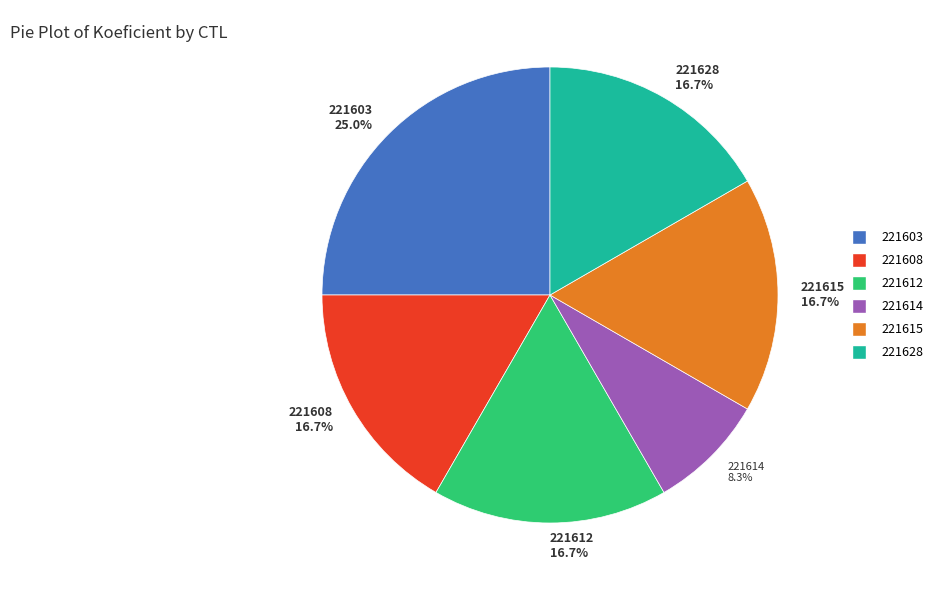

How many slices are in this pie chart?

6